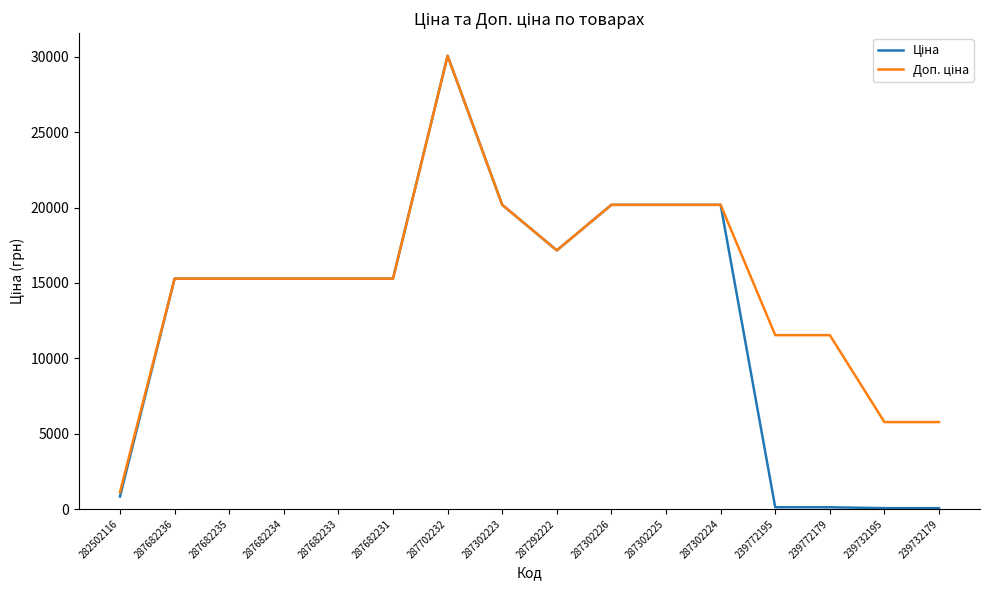

What is the total value across all series at 282502116?

1949.1